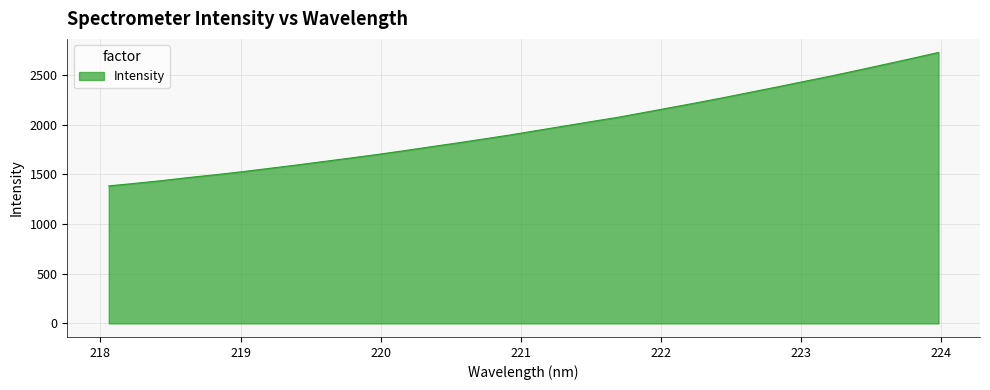

What is the greatest value displayed?

2725.4